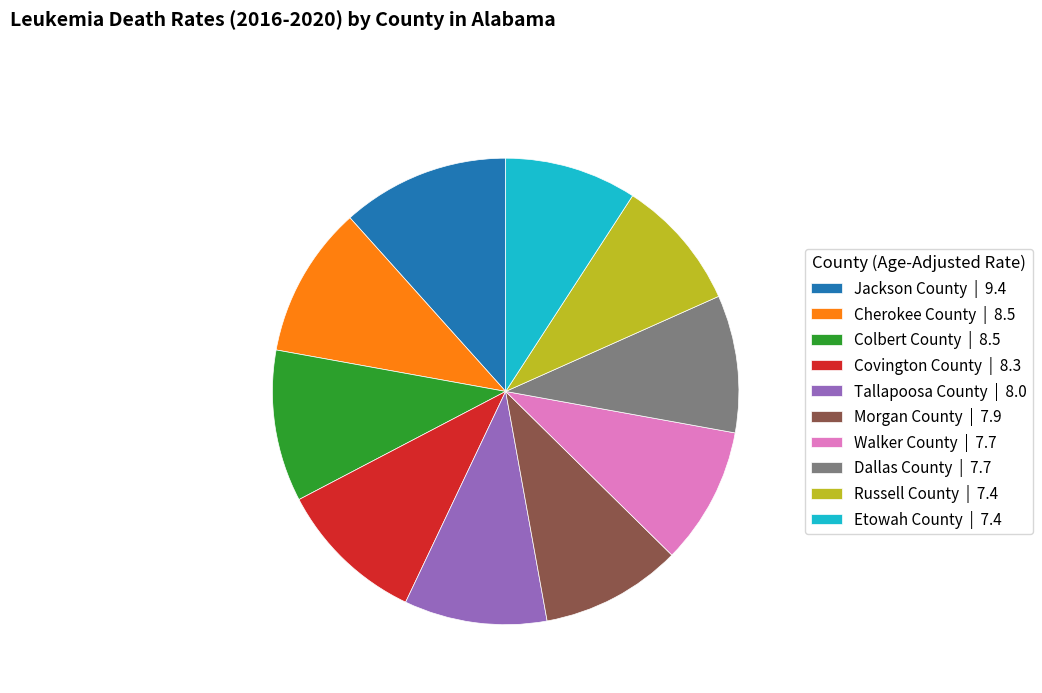

How many slices are in this pie chart?

10